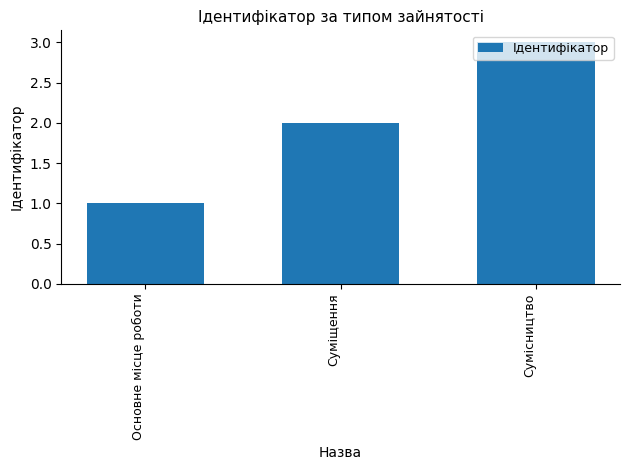

Reading right to left, what are all the values shown in this chart?

3	2	1